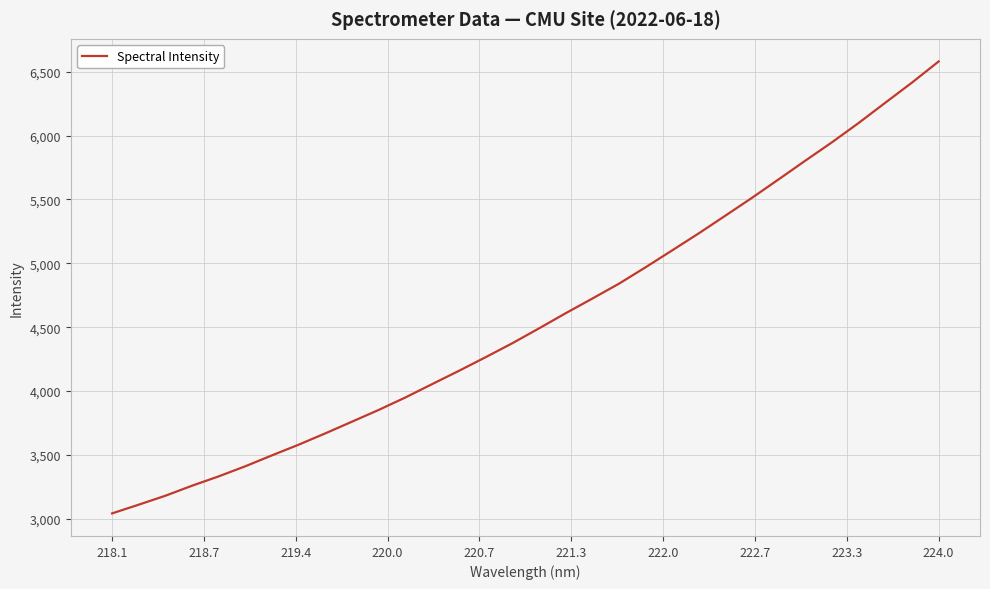

Reading left to right, list all the values displayed in this chart.

3042.6	3110.8	3181.0	3259.5	3332.8	3412.1	3497.5	3581.1	3669.8	3761.4	3853.2	3950.7	4055.0	4158.5	4265.0	4374.2	4490.4	4609.0	4723.6	4840.2	4969.0	5101.5	5235.1	5373.7	5513.4	5658.0	5804.0	5947.9	6098.8	6257.1	6414.5	6579.6